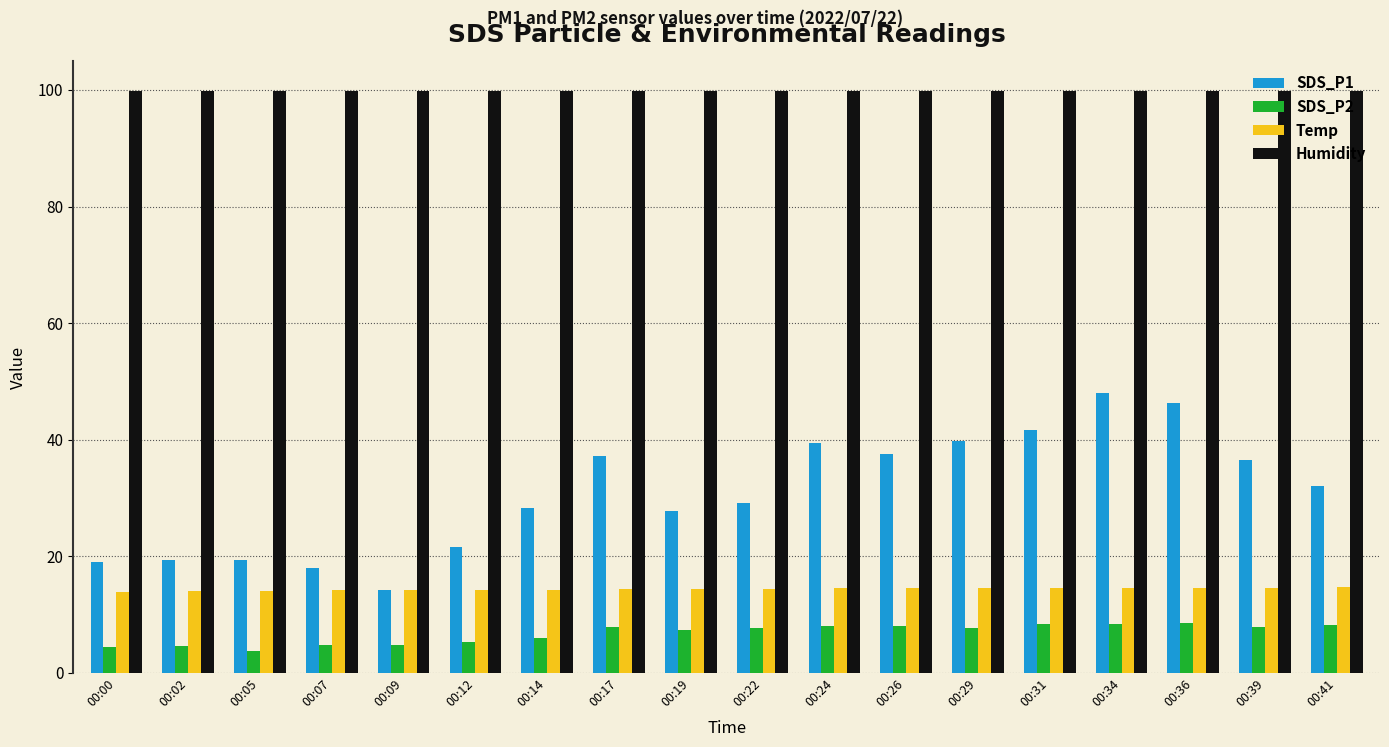

At how many categories does at least one series exceed 35?

18